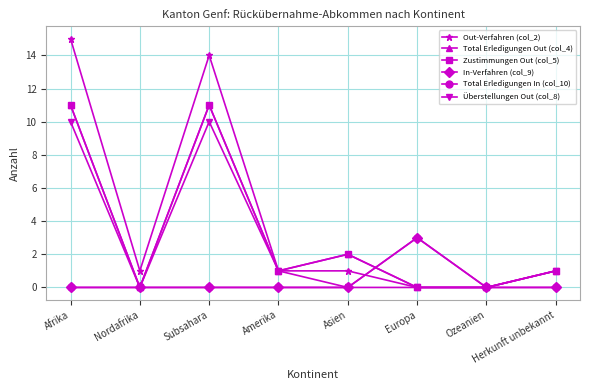

Between Nordafrika and Ozeanien, which is larger?

Nordafrika